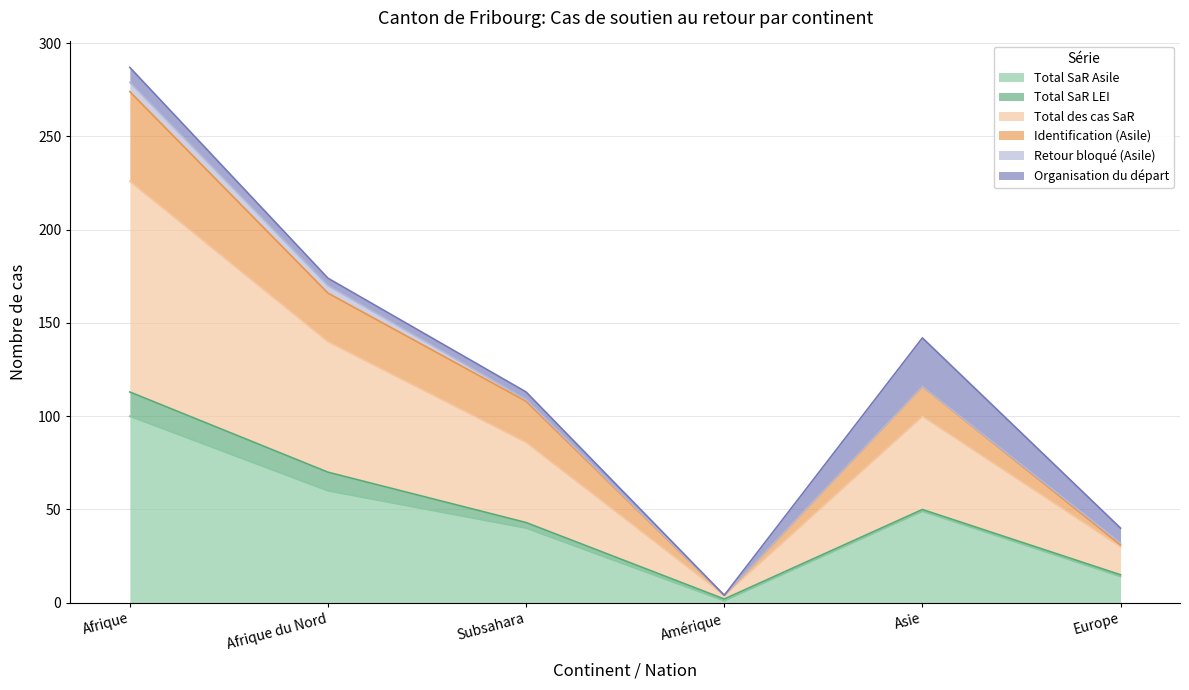

What is the label of the 6th point from the right?

Afrique